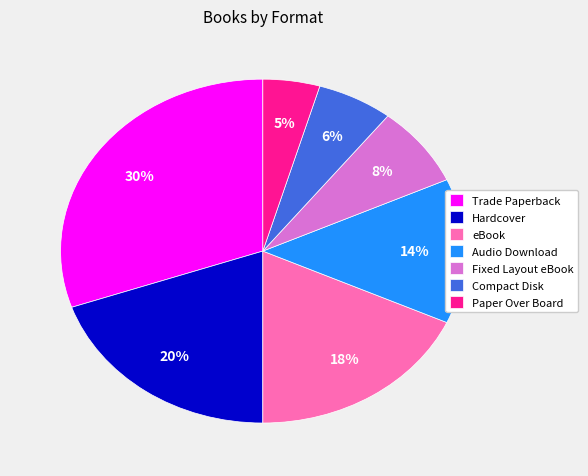

To the nearest percent, what is the difference between the Compact Disk and eBook slice percentages?

12%